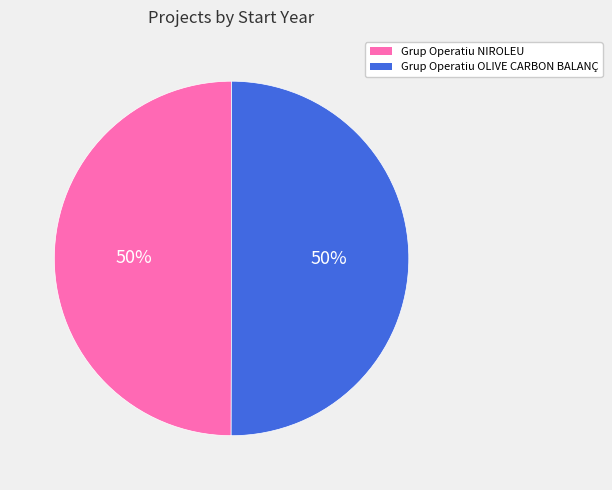

How many slices are in this pie chart?

2